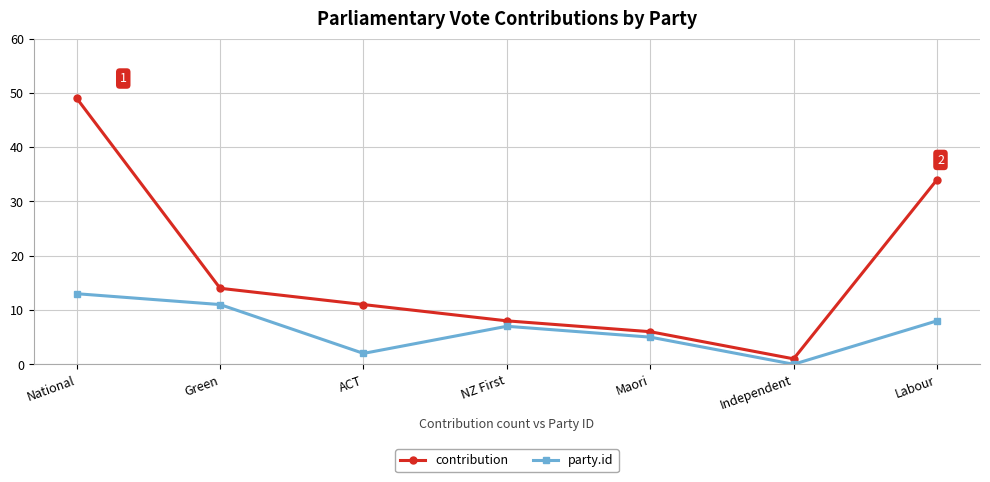

What position from the left is NZ First?

4